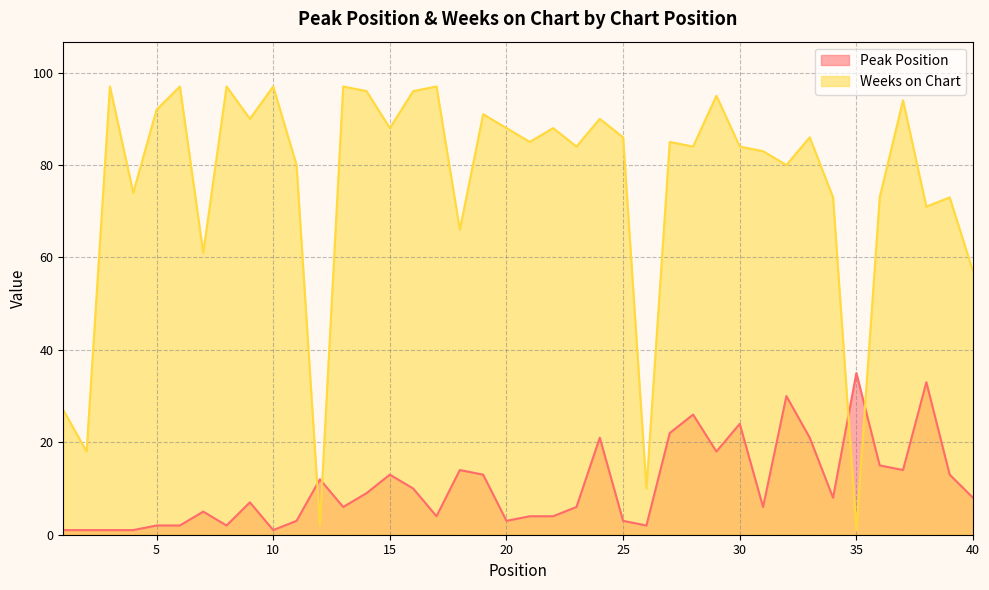

How many values in the Peak Position series are below 8?

20